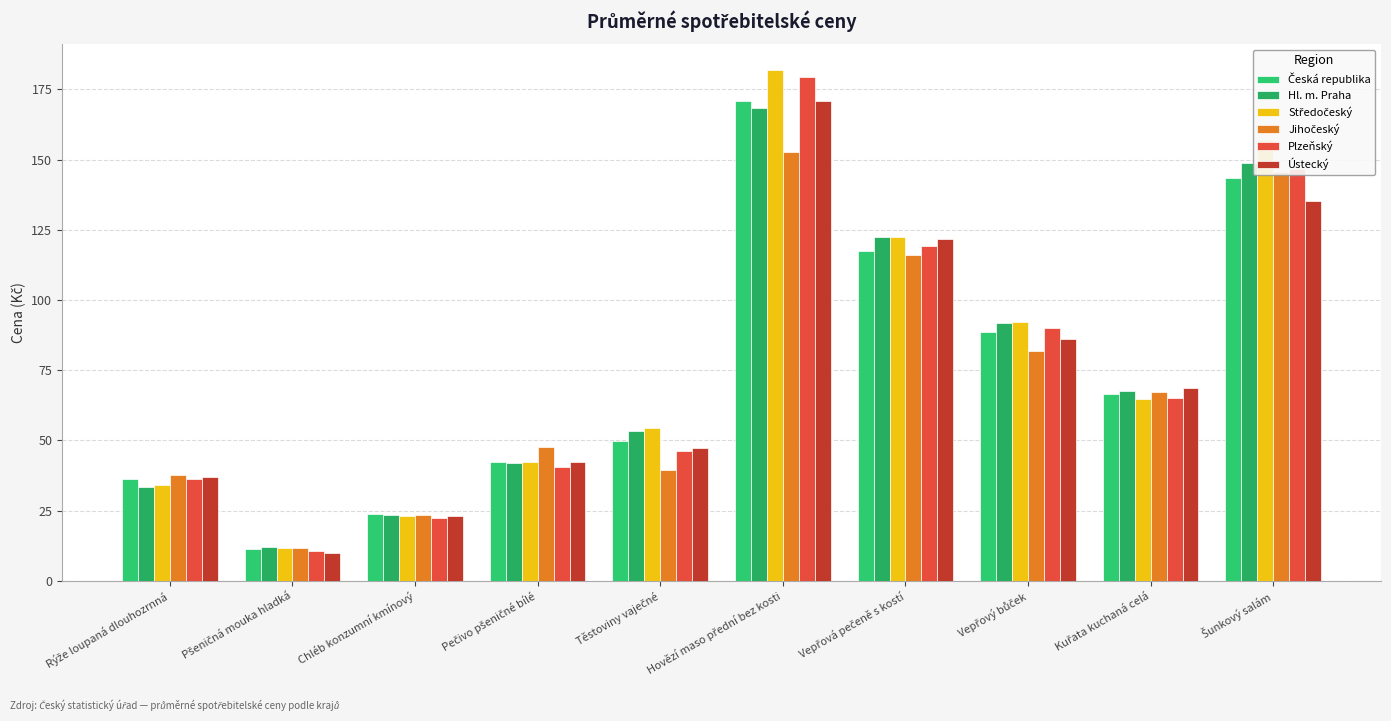

At how many categories does at least one series exceed 150?

2